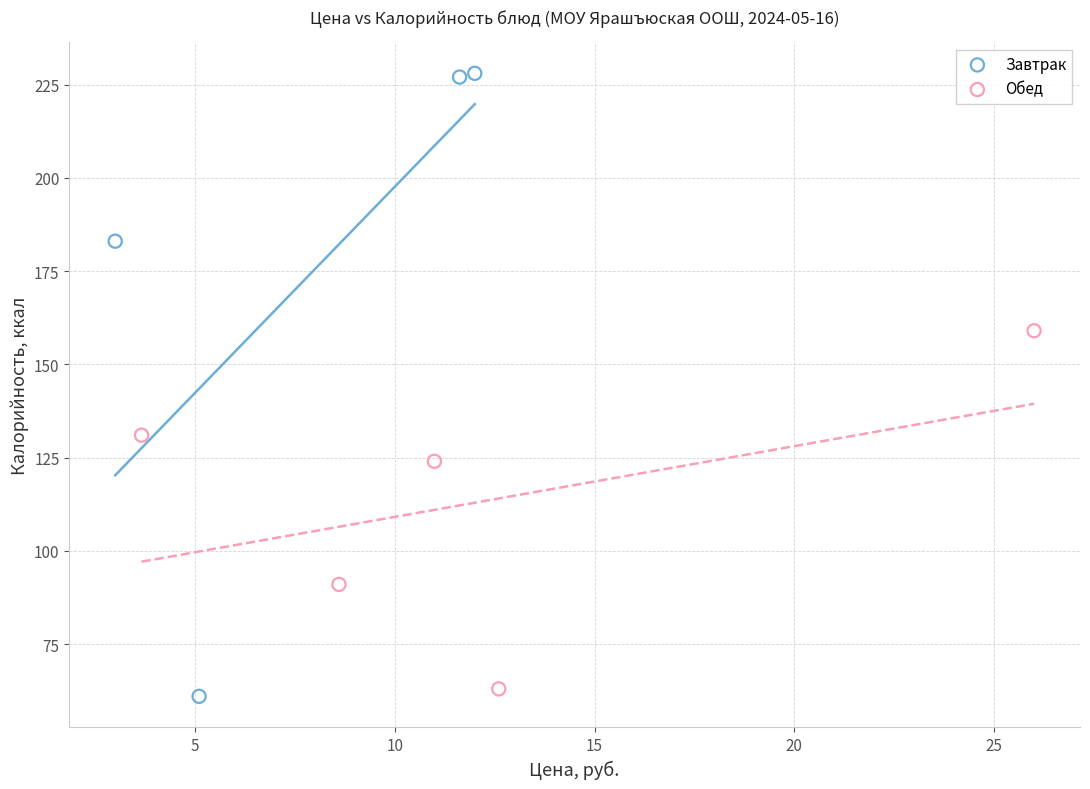

Which series reaches the maximum Y coordinate?

Завтрак